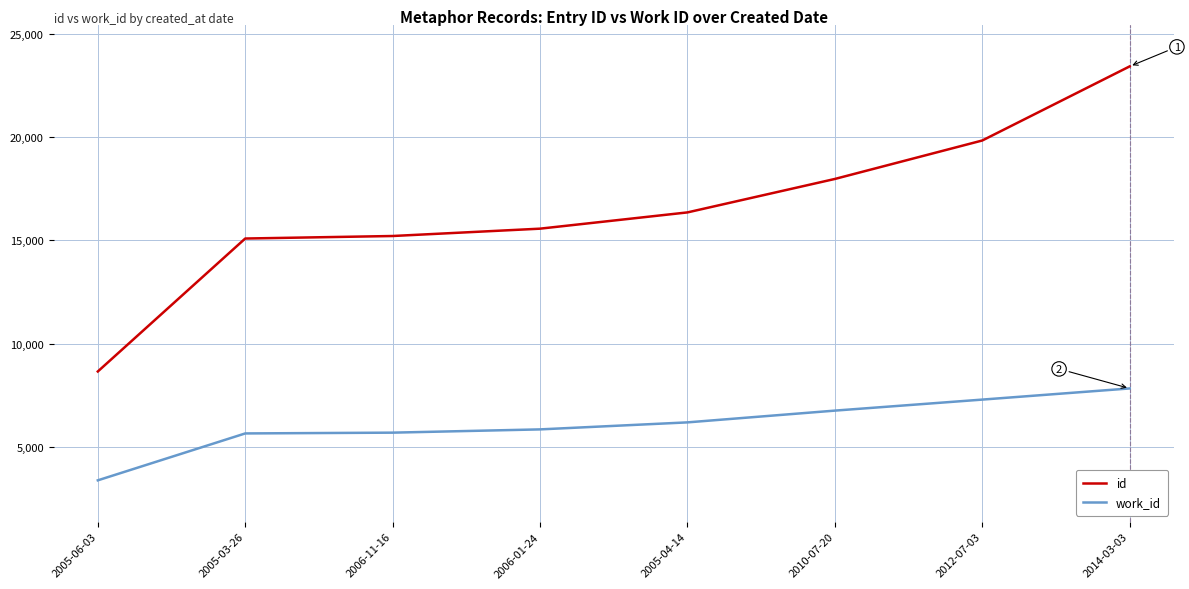

The value of work_id at 2012-07-03 is 7287. True or false?

True